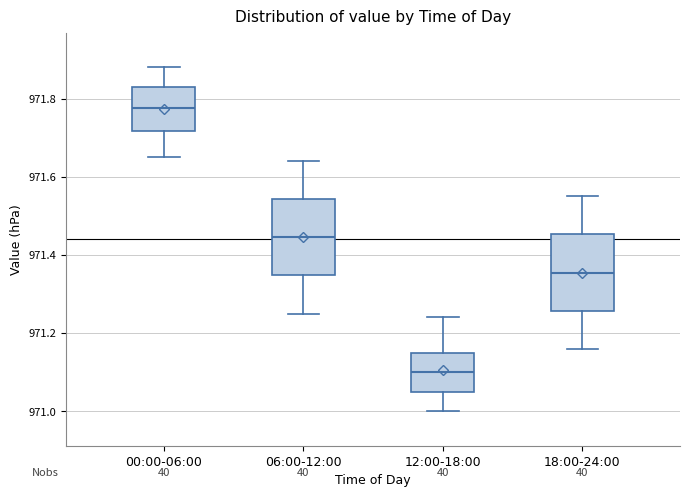

Reading left to right, read every box against the y-axis: the position of its median line, the range the box covers, and the ends of its whiskers. The values are not printed on the chart, so give them approximately, as read against the axis.

00:00-06:00: median 971.78, box 971.72 to 971.84, whiskers 971.66 to 971.88
06:00-12:00: median 971.44, box 971.34 to 971.54, whiskers 971.26 to 971.64
12:00-18:00: median 971.10, box 971.06 to 971.16, whiskers 971.00 to 971.24
18:00-24:00: median 971.36, box 971.26 to 971.46, whiskers 971.16 to 971.56